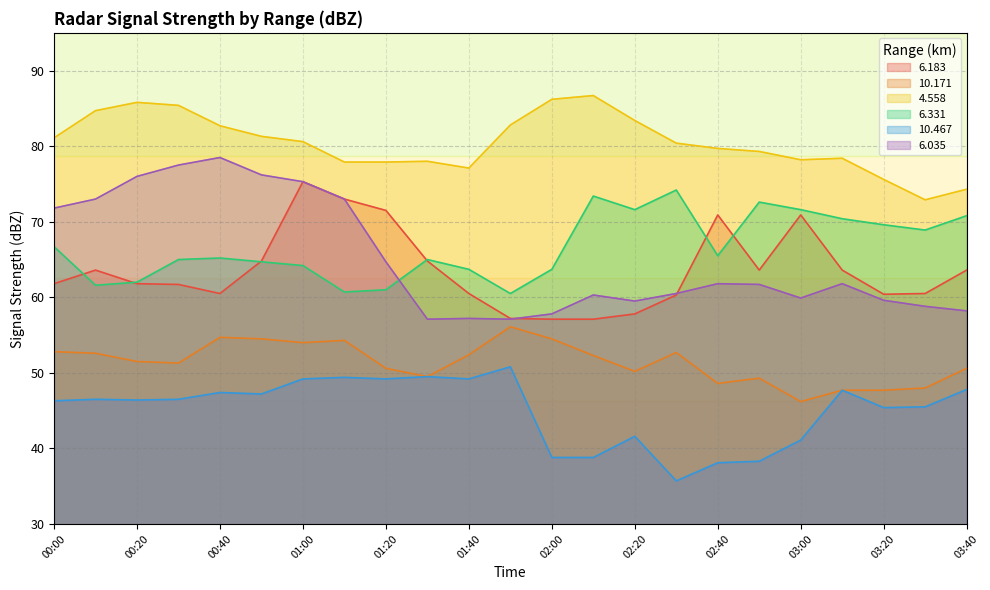

True or false: 4.558 has more than 1 interior local peaks.

True